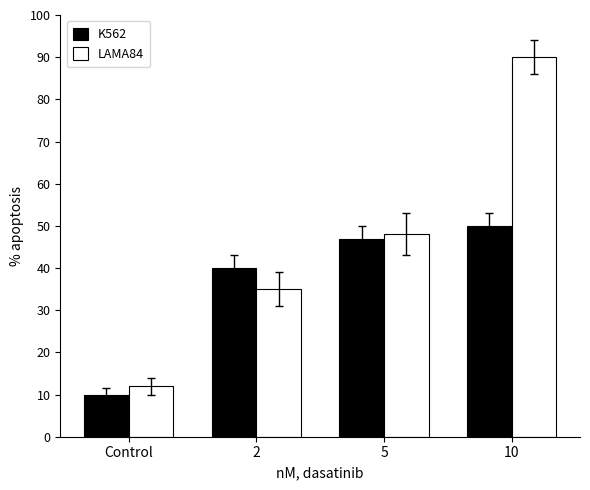

Which category has the lowest value across all series?

Control